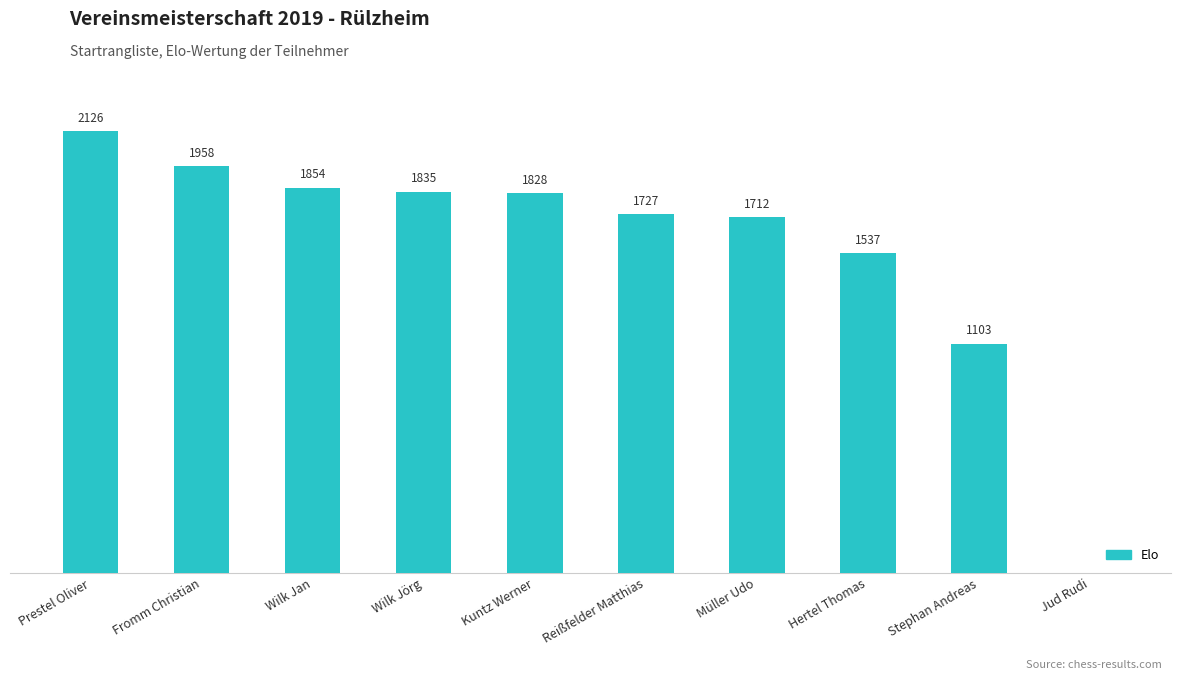

Does the chart contain stacked bars?

No